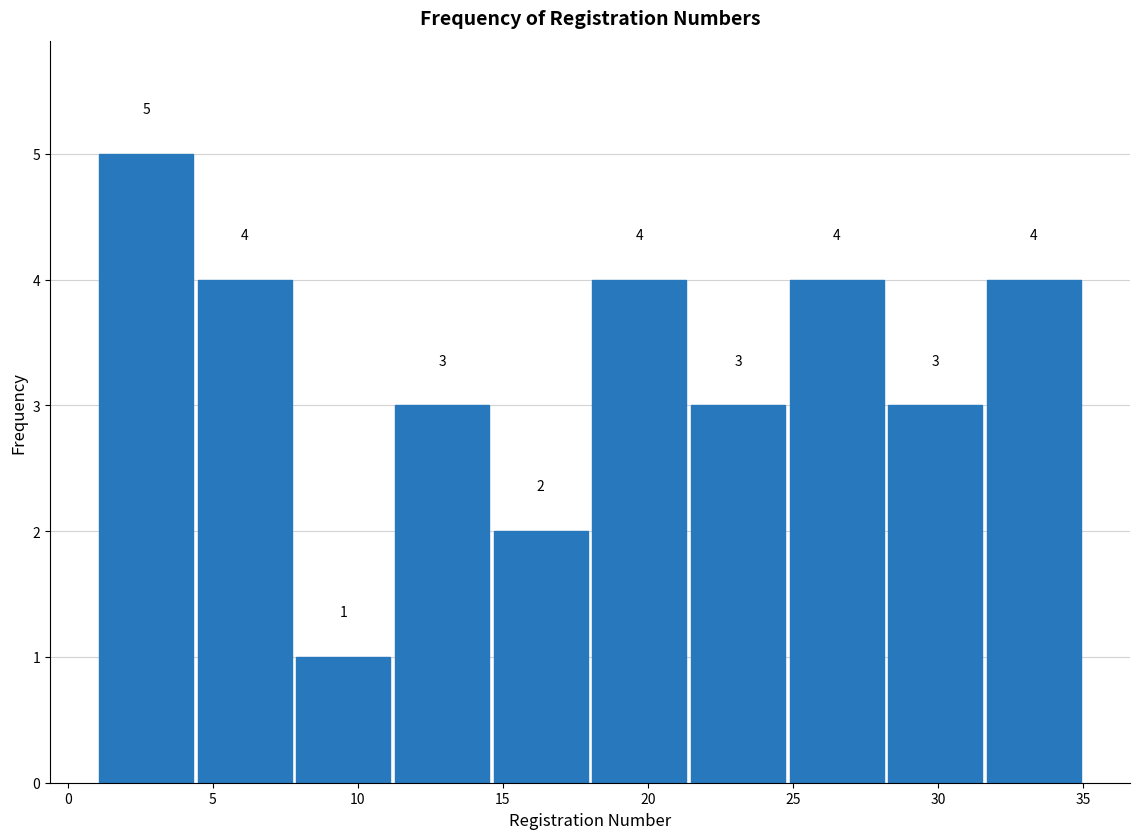

Reading left to right, transcribe this chart: for each bar, give the range it covers on the x-axis and its height. The bar edges are not printed on the chart, so give them approximately, as read against the axis.

1.0 to 4.4: 5
4.4 to 7.8: 4
7.8 to 11.2: 1
11.2 to 14.6: 3
14.6 to 18.0: 2
18.0 to 21.4: 4
21.4 to 24.8: 3
24.8 to 28.2: 4
28.2 to 31.6: 3
31.6 to 35.0: 4